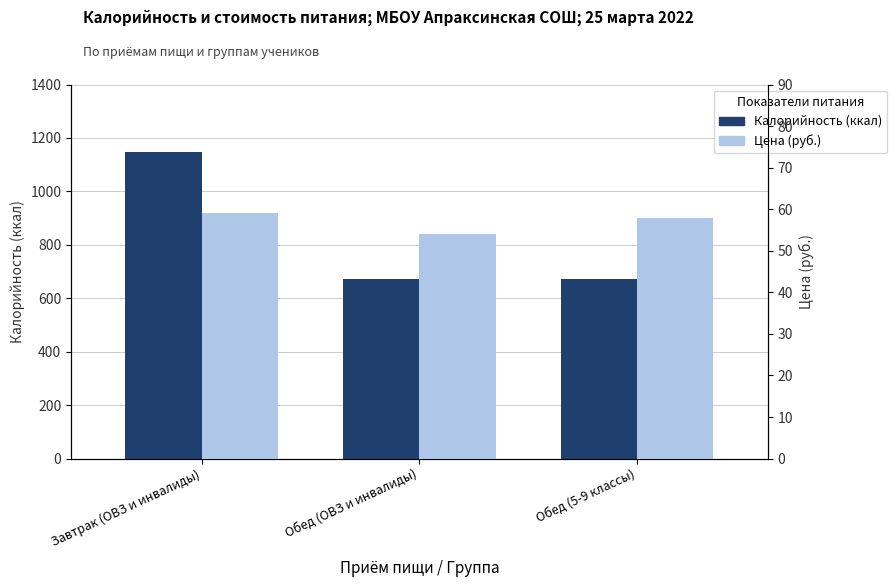

What is the label of the 2nd bar from the left?

Обед (ОВЗ и инвалиды)